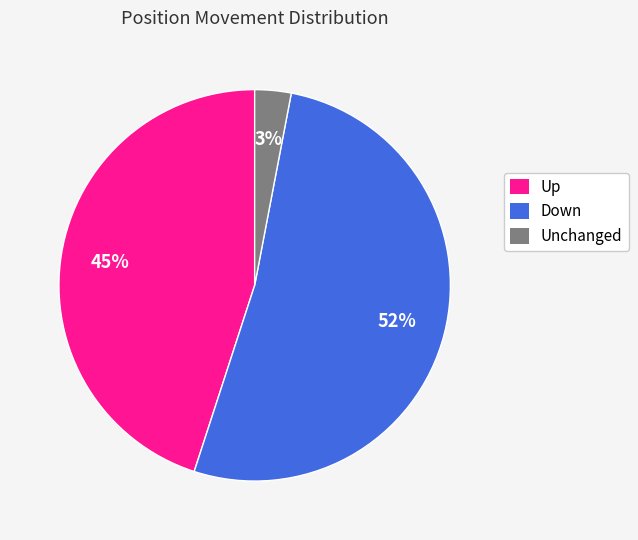

Does any single category account for the majority?

Yes